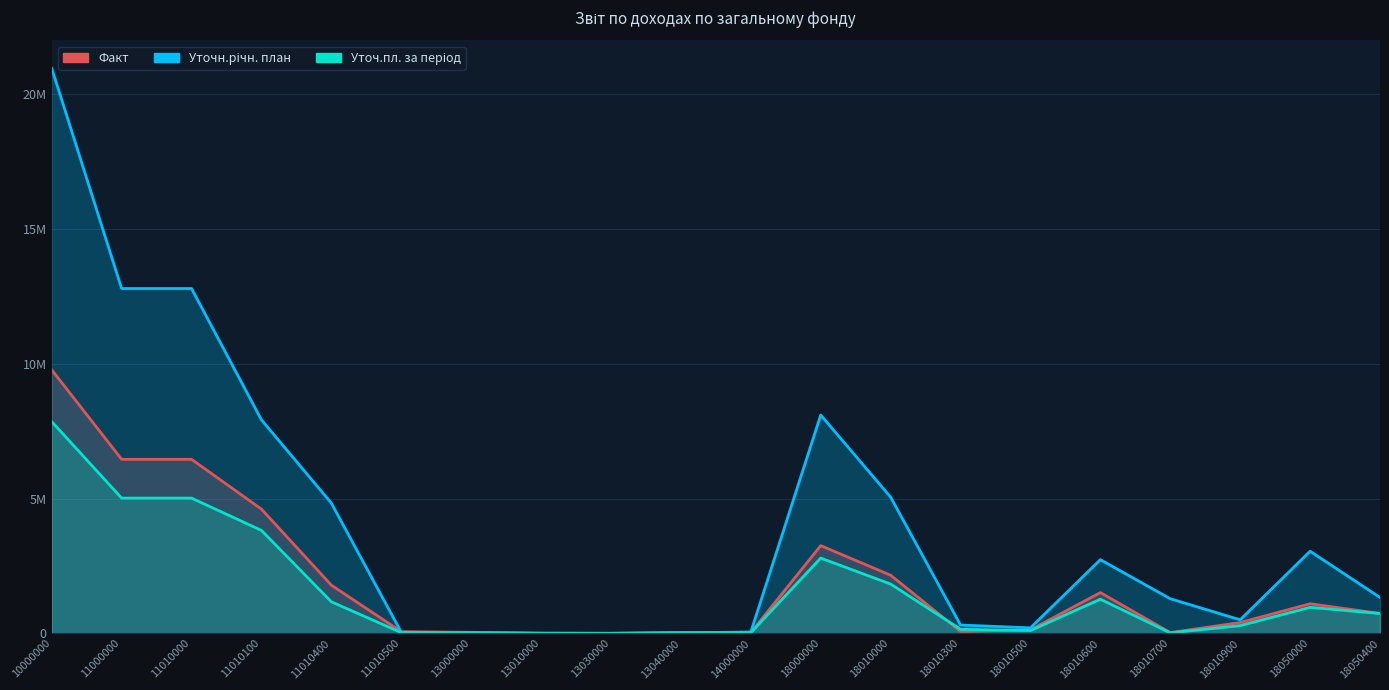

True or false: Факт has a value of 3210.8 at 13010000.

False